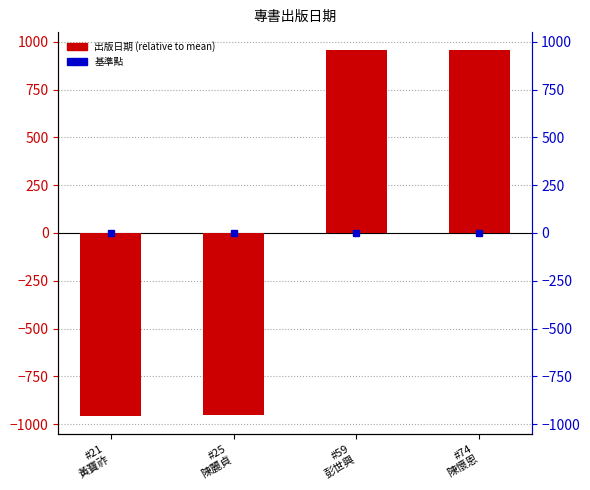

True or false: the data shows 532.1 at #74
陳懷恩.

False